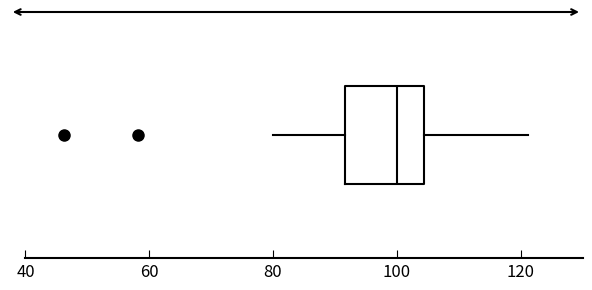

Transcribe this box plot: give where the median line is, the range the box spans, and where the two whiskers end, as read against the x-axis. The values are not printed on the chart, so give them approximately, as read against the axis.

median 100, box 92 to 104, whiskers 80 to 122